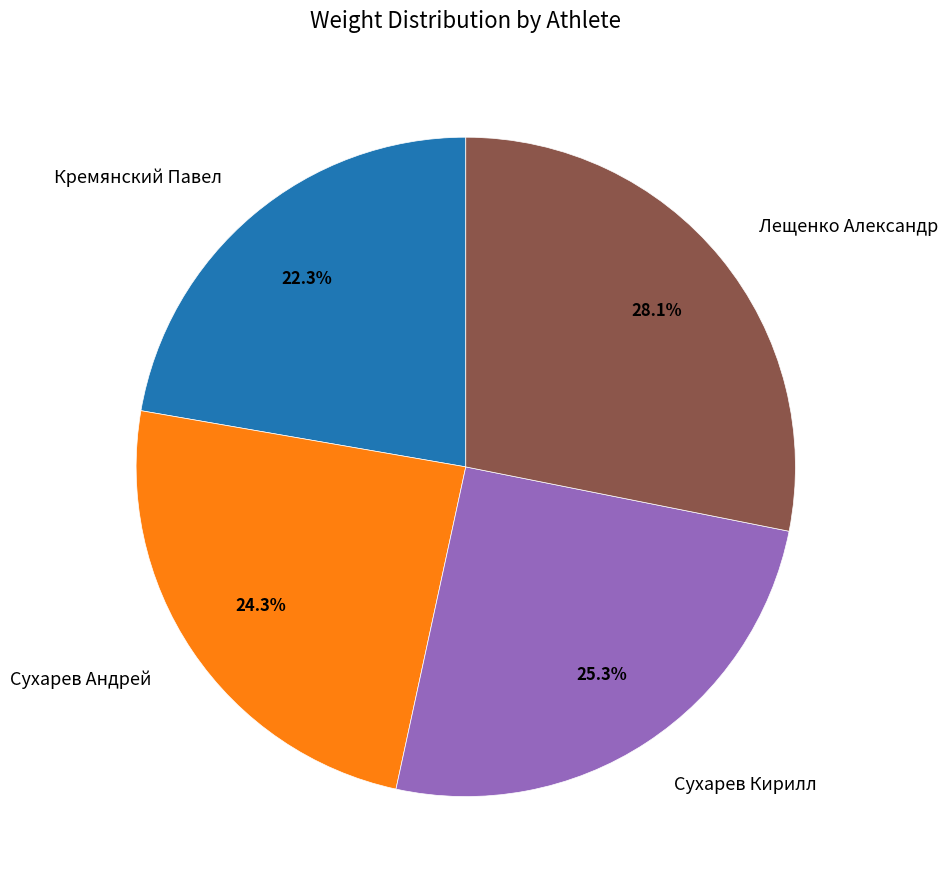

To the nearest percent, what is the average slice percentage?

25%